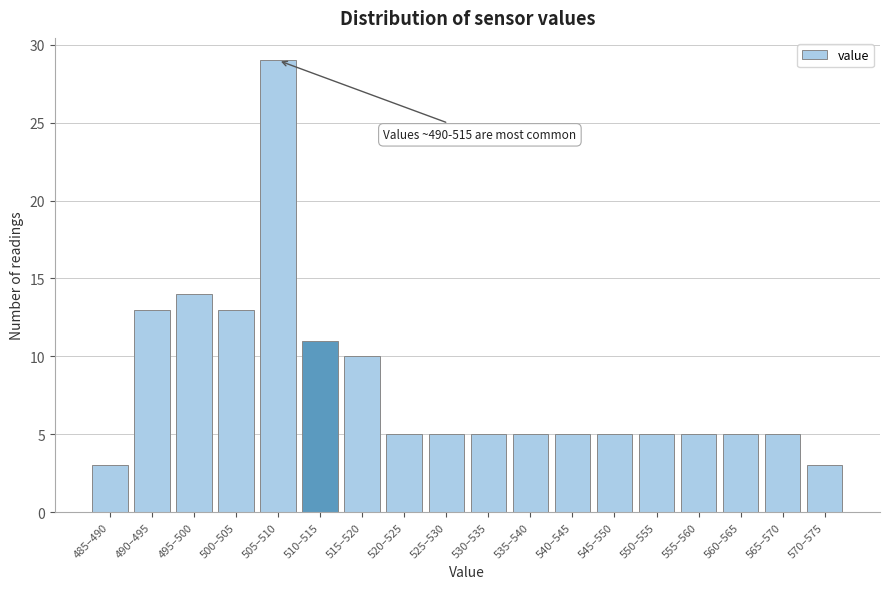

Reading left to right, extract all data points from this chart.

3	13	14	13	29	11	10	5	5	5	5	5	5	5	5	5	5	3